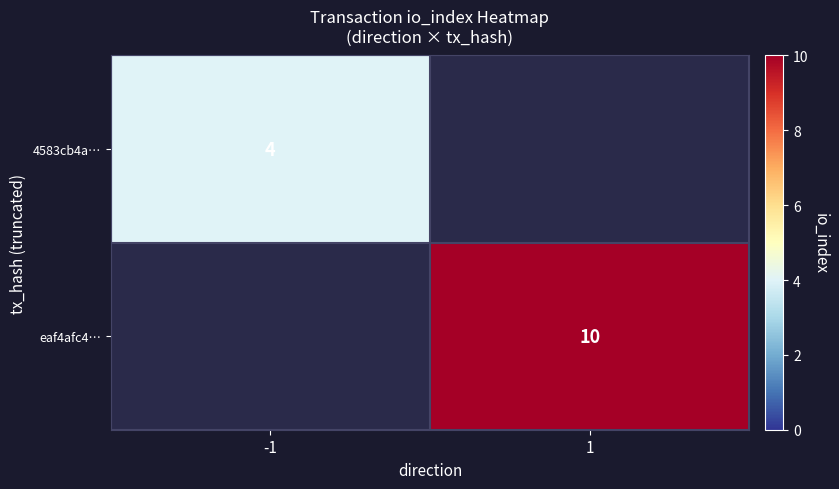

True or false: eaf4afc4… has a value of 6.8 at 1.

False